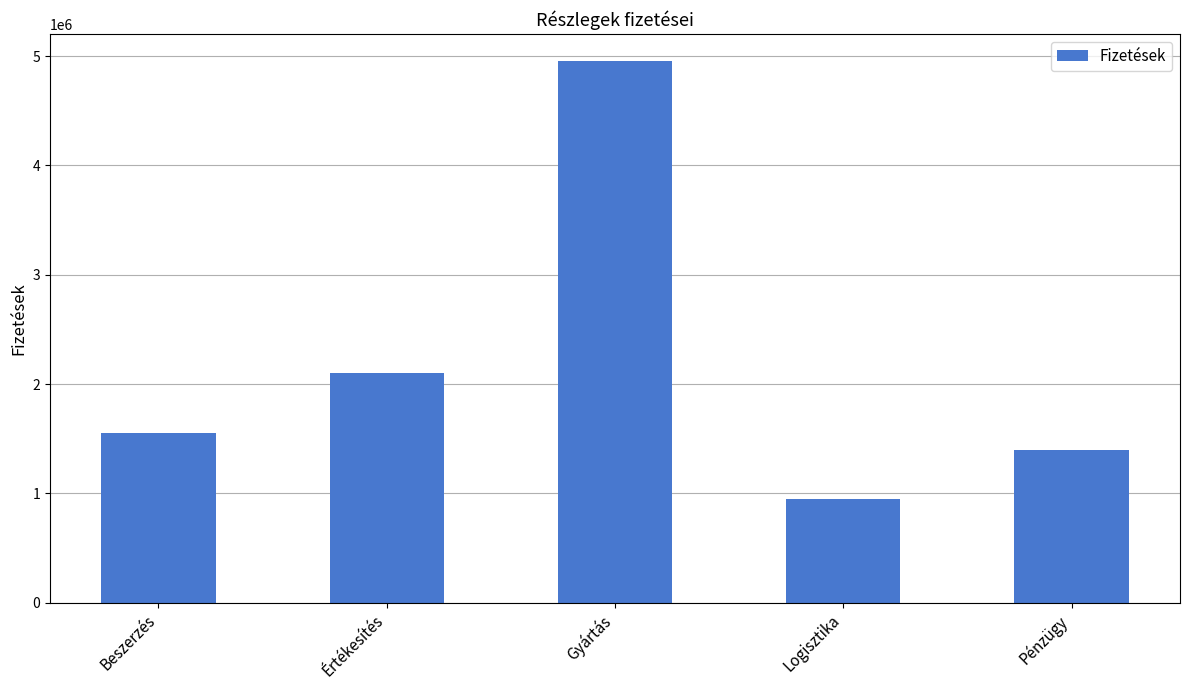

What position from the left is Gyártás?

3